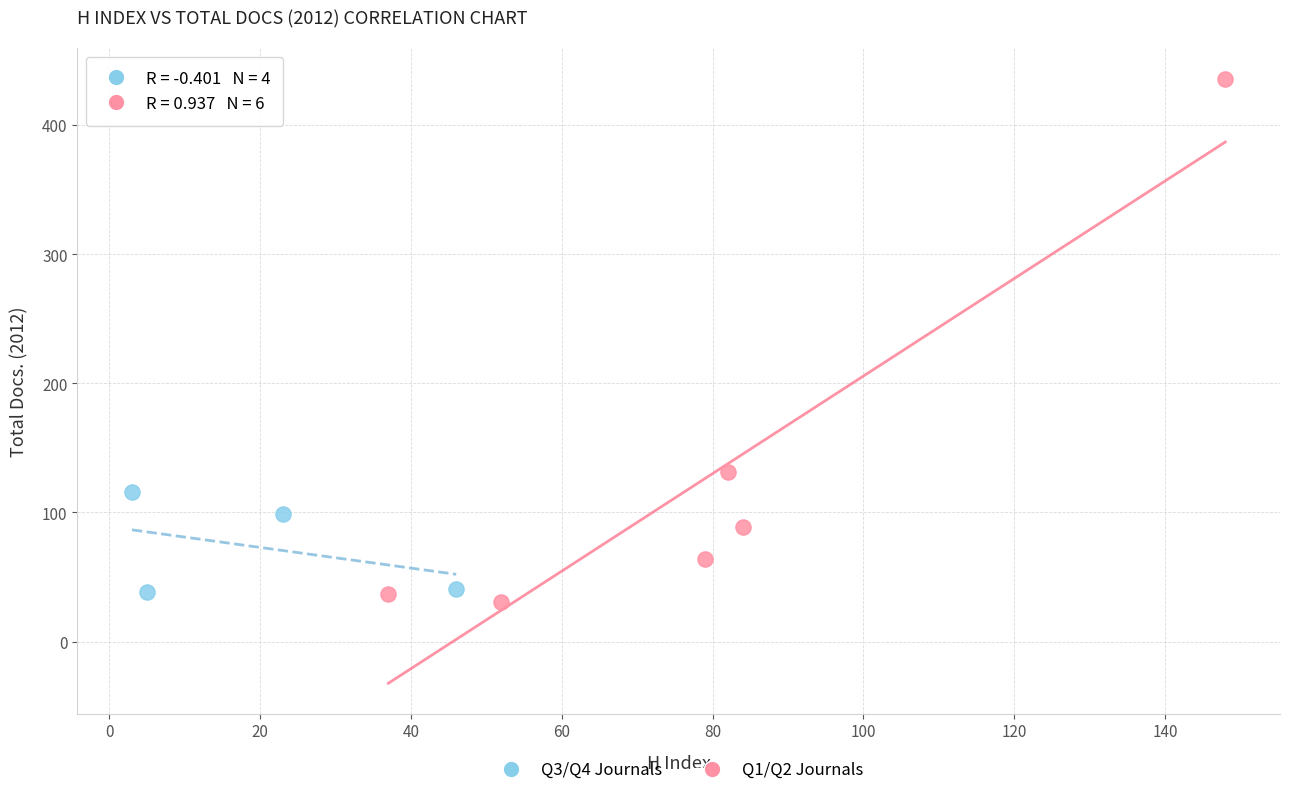

Which series contains the highest Y value?

Q1/Q2 Journals